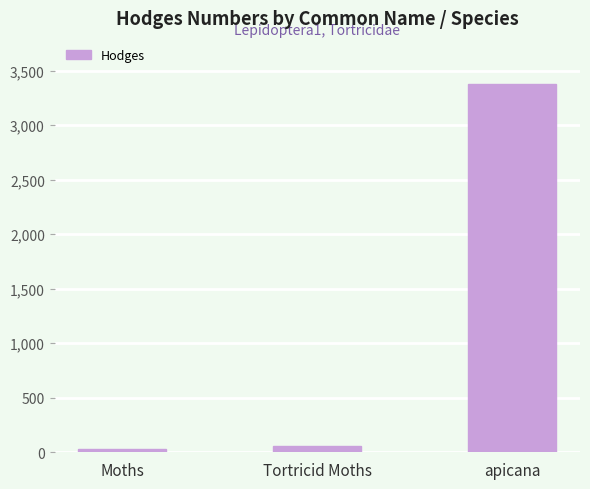

How many bars are there in total?

3